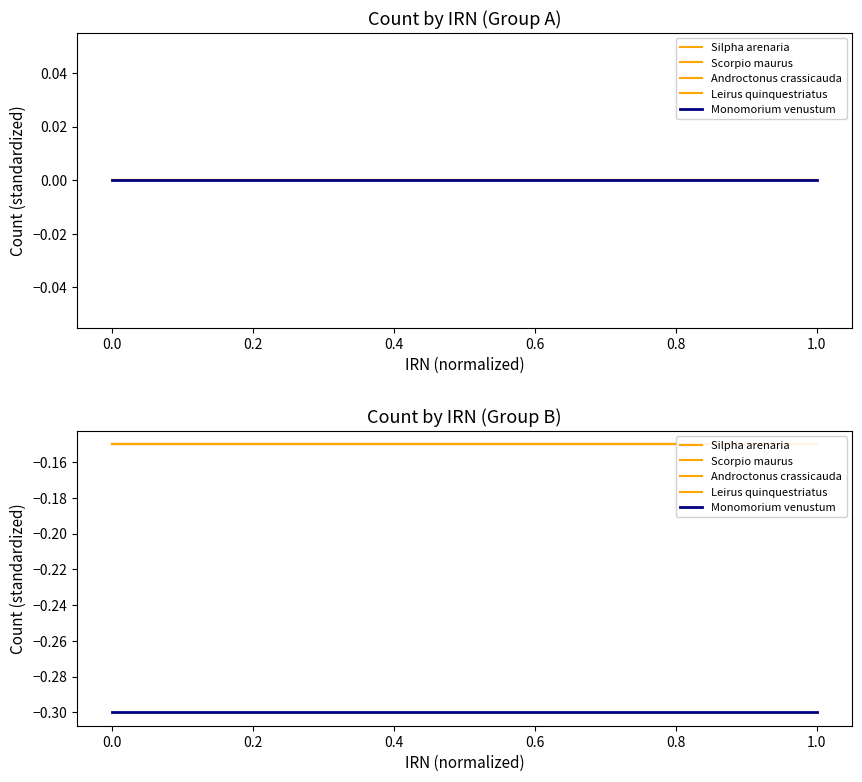

How many lines are shown in the chart?

5